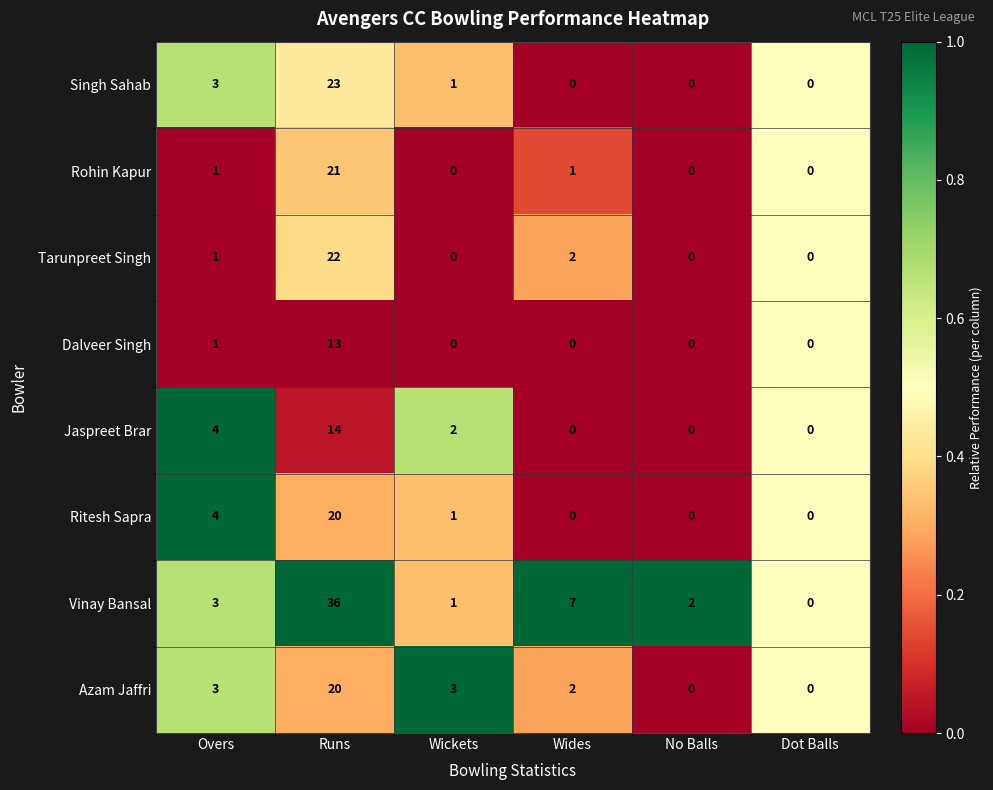

Is it true that Vinay Bansal equals 21 at Runs?

False